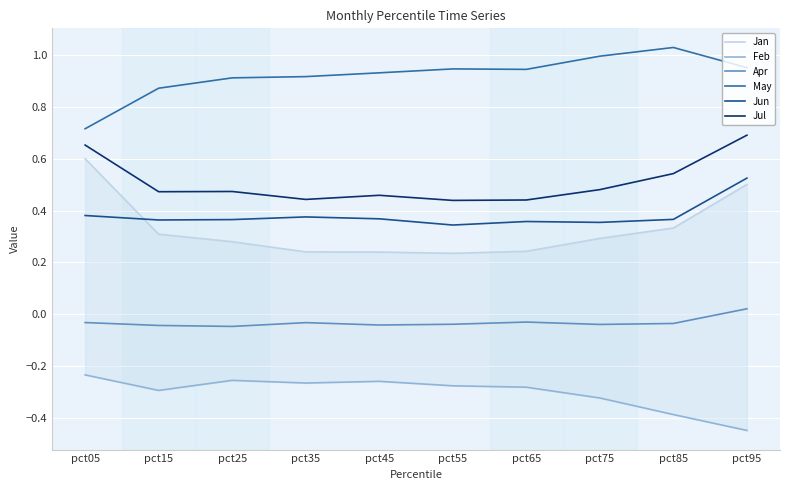

Which series has the largest total across all categories?

May